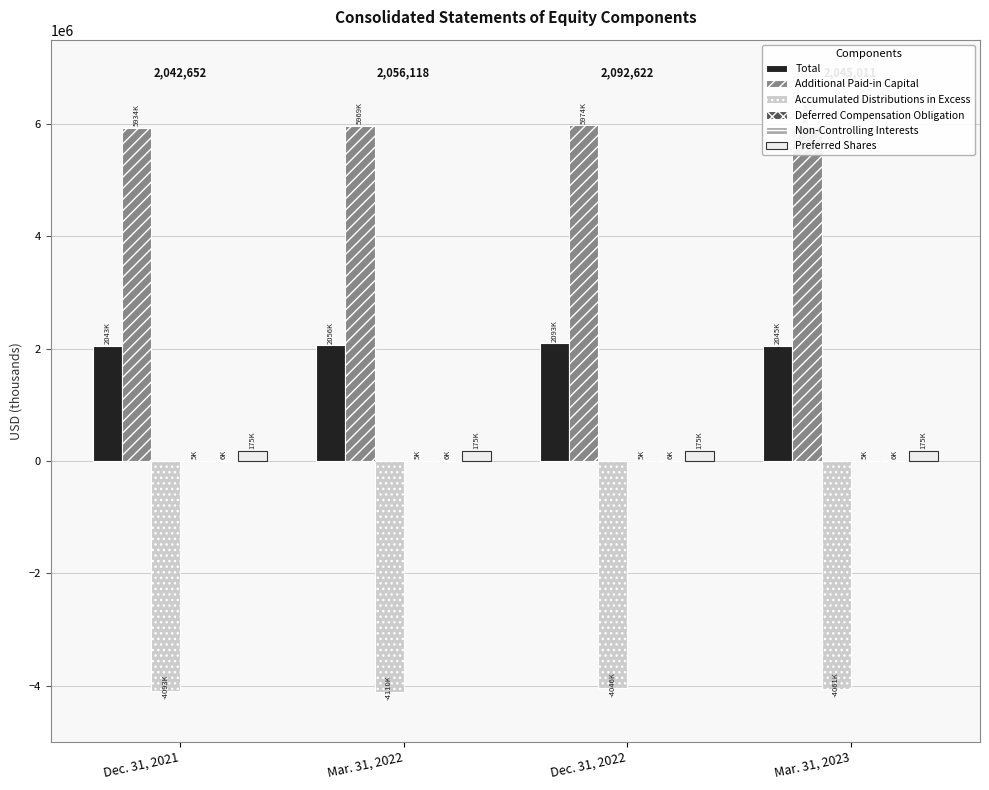

What is the sum of all Accumulated Distributions in Excess values?

-16309860